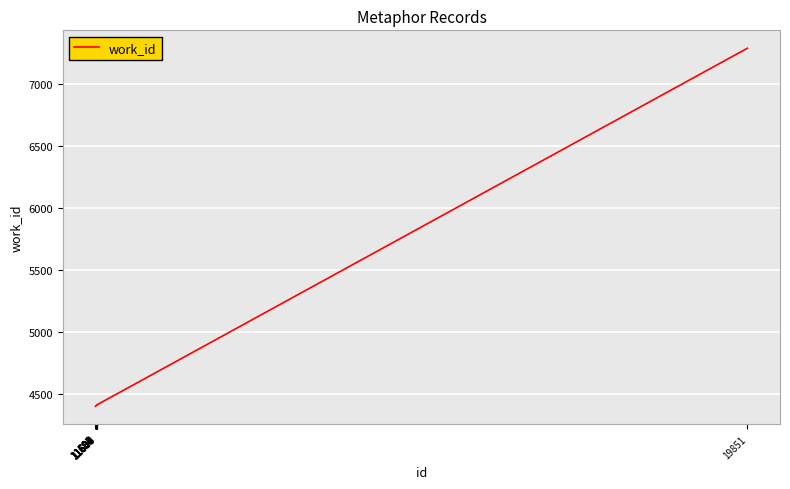

What is the difference between the values at 11597 and 11604?

4